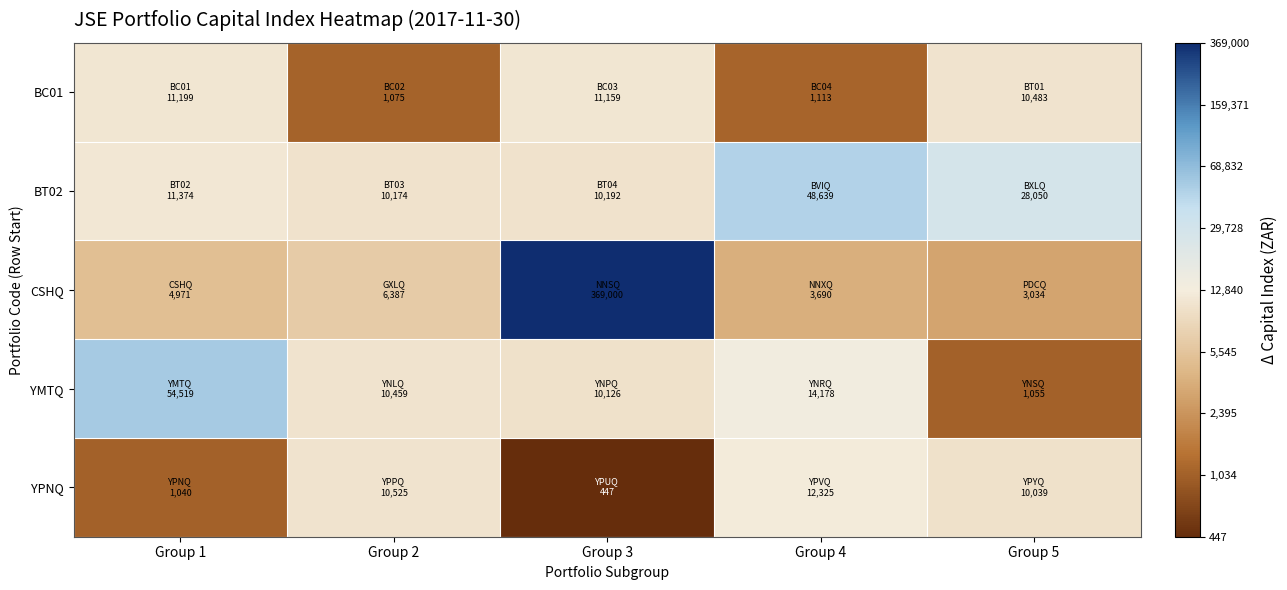

List the series in order of their peak value, lowest first.

BC01, YPNQ, BT02, YMTQ, CSHQ